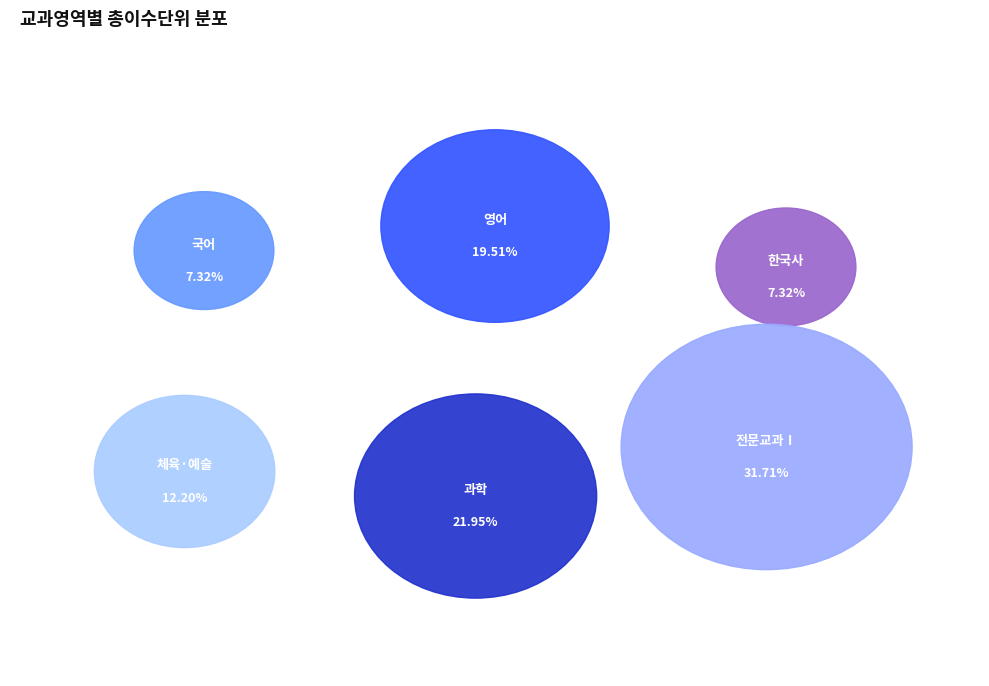

To the nearest percent, what percentage of the pie is 국어?

7%